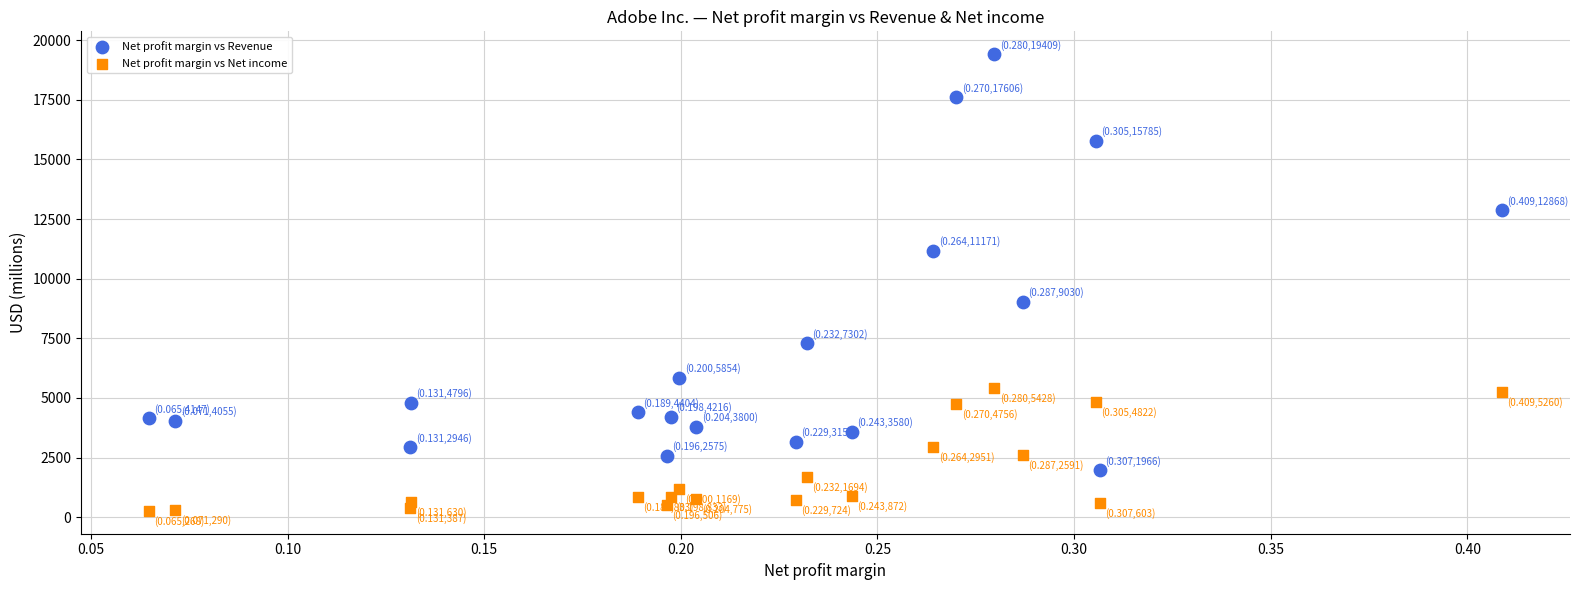

In the Net profit margin vs Revenue series, what Y value is closest to 10687?

11171